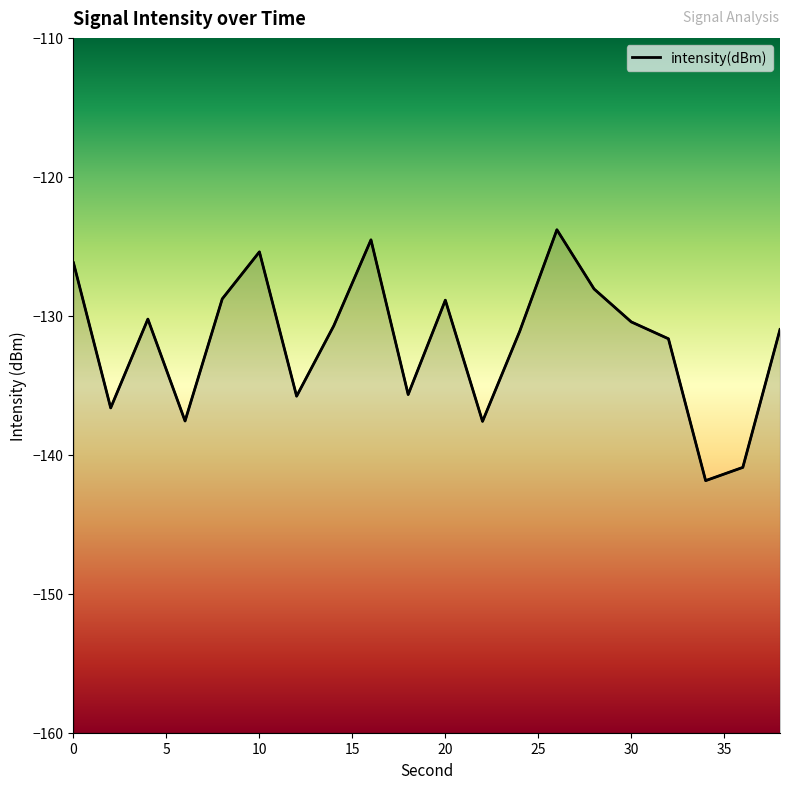

Count the number of values greater than -130.

7